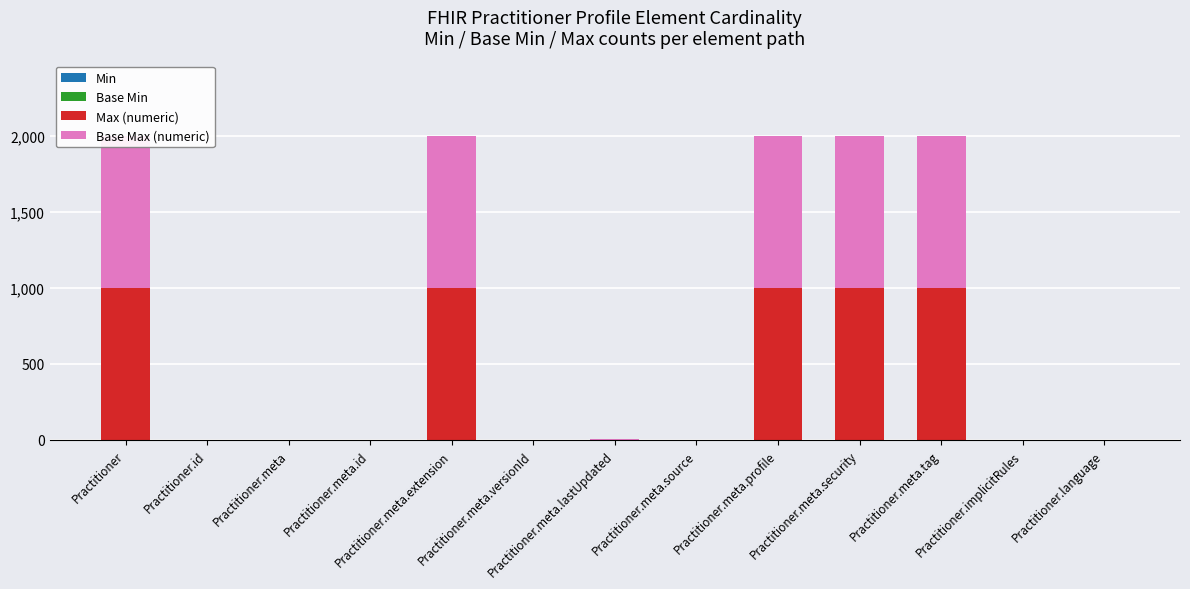

List the labels in order of Base Max (numeric) value, smallest first.

Practitioner.id, Practitioner.meta, Practitioner.meta.id, Practitioner.meta.versionId, Practitioner.meta.lastUpdated, Practitioner.meta.source, Practitioner.implicitRules, Practitioner.language, Practitioner, Practitioner.meta.extension, Practitioner.meta.profile, Practitioner.meta.security, Practitioner.meta.tag